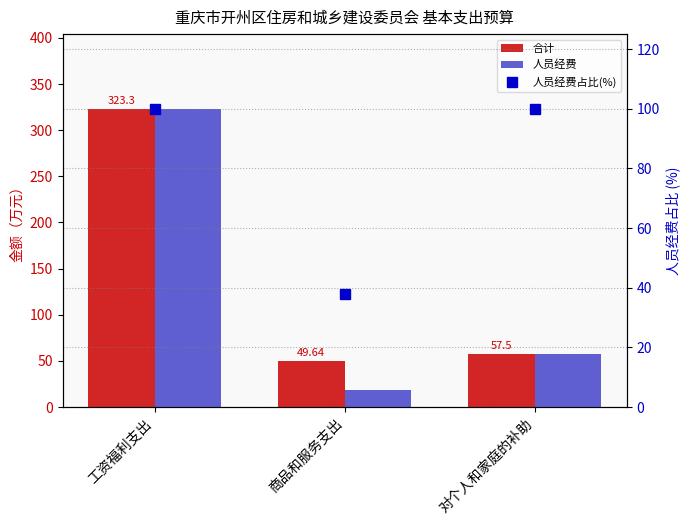

The value of 合计 at 工资福利支出 is 323.3. True or false?

True